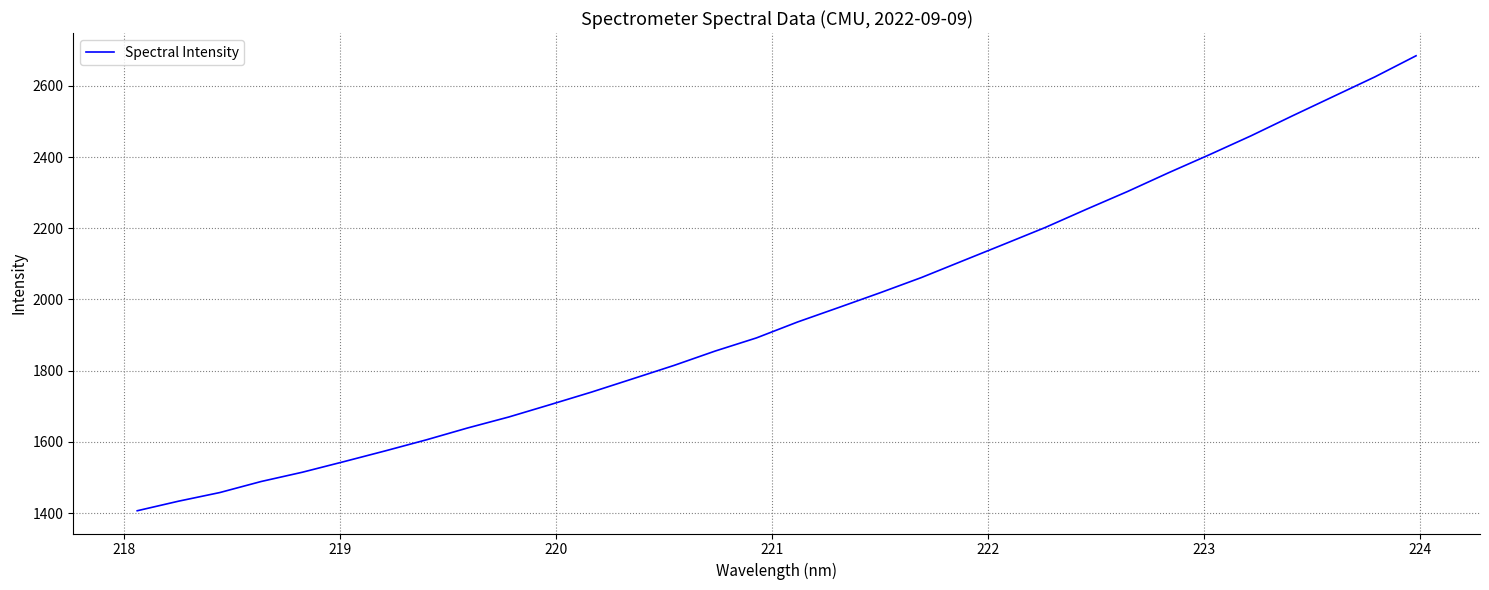

True or false: there are more than 2 points higher than both neighbors.

False